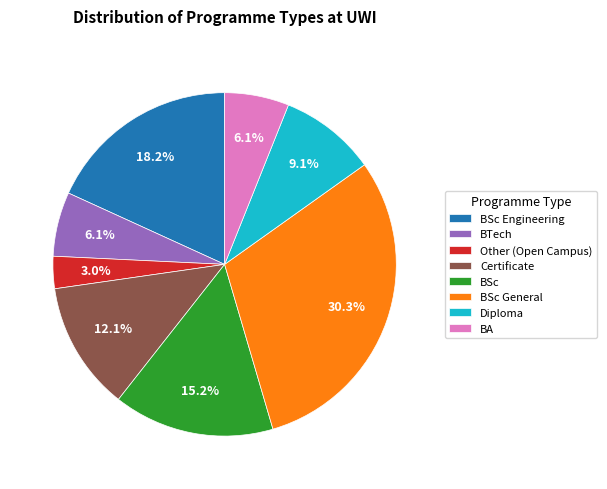

Which slice is the largest?

BSc General